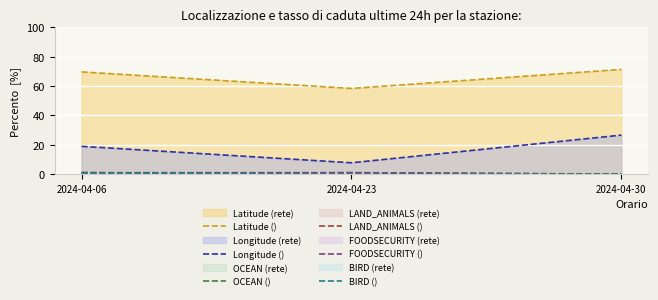

Which series has the widest spread of values?

Longitude ()